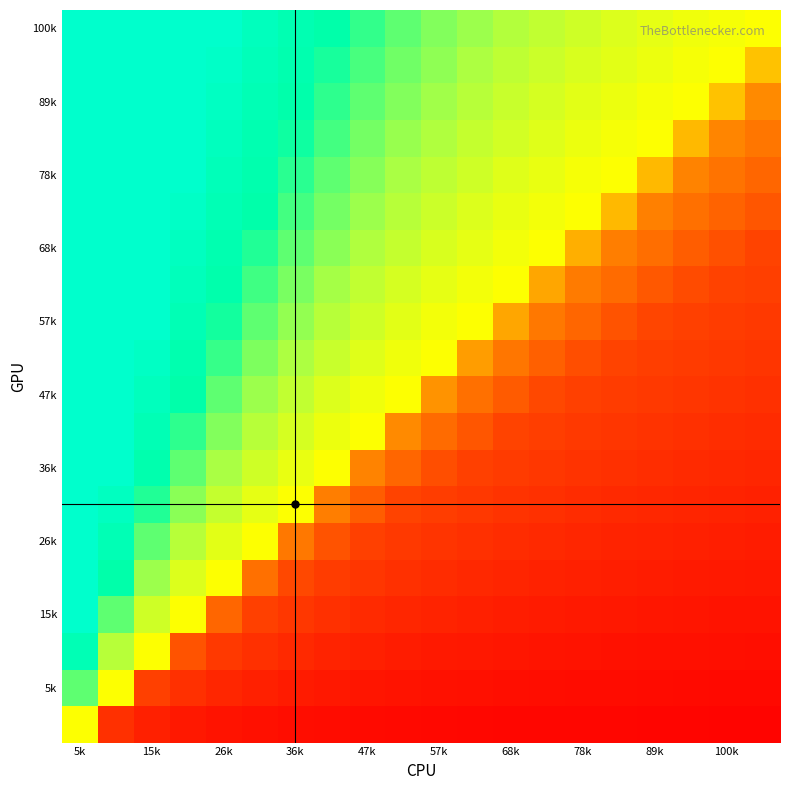

Which category has the highest value across all series?

5k